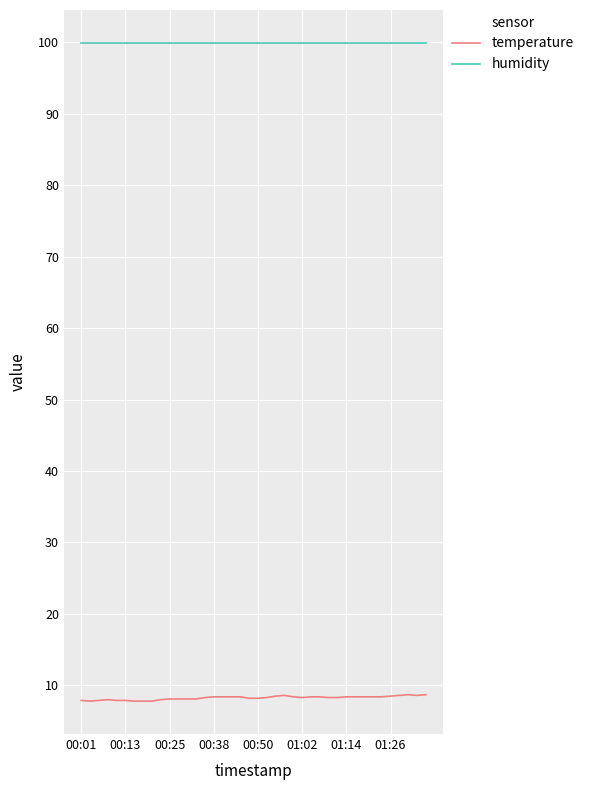

What is the greatest value displayed?

99.9